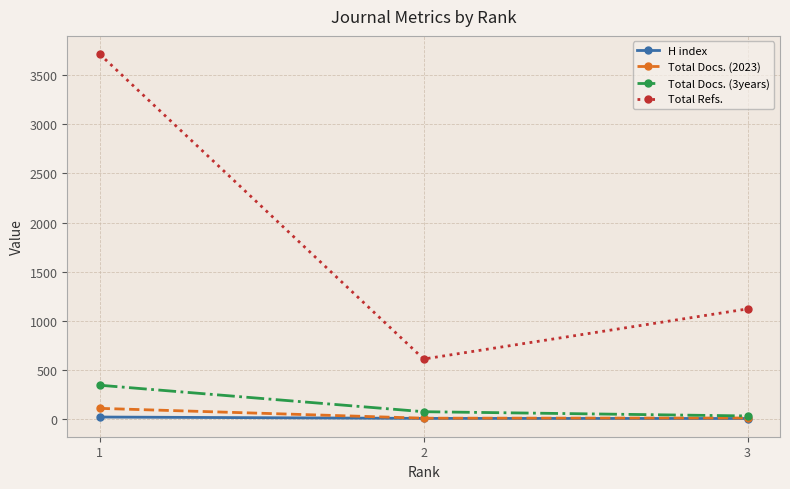

What is the total value across all series at 2?

717